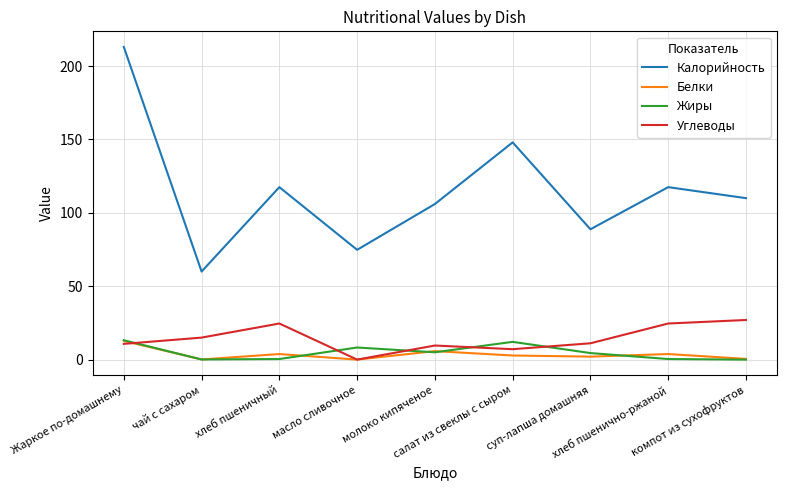

Which series has the largest total across all categories?

Калорийность